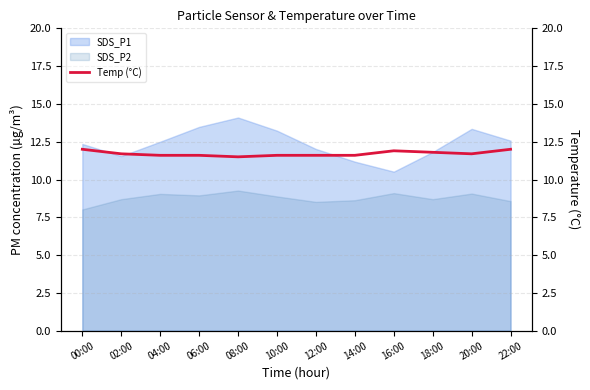

What is the difference between the maximum and second lowest values?

0.4